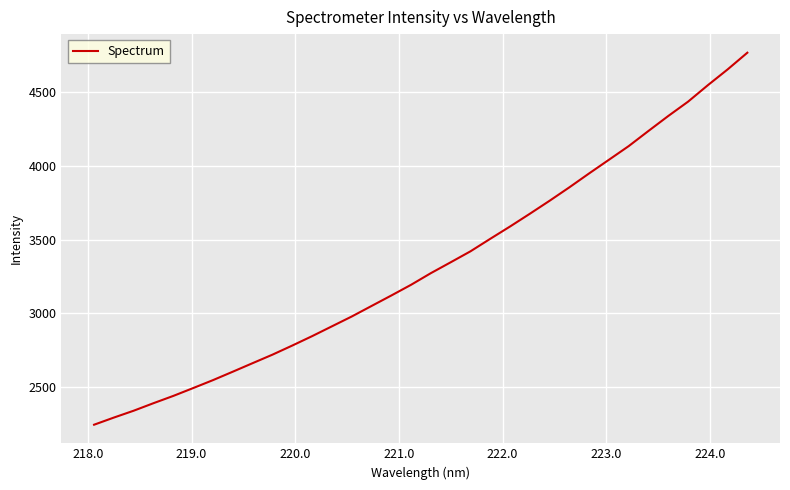

What is the greatest value displayed?

4766.4